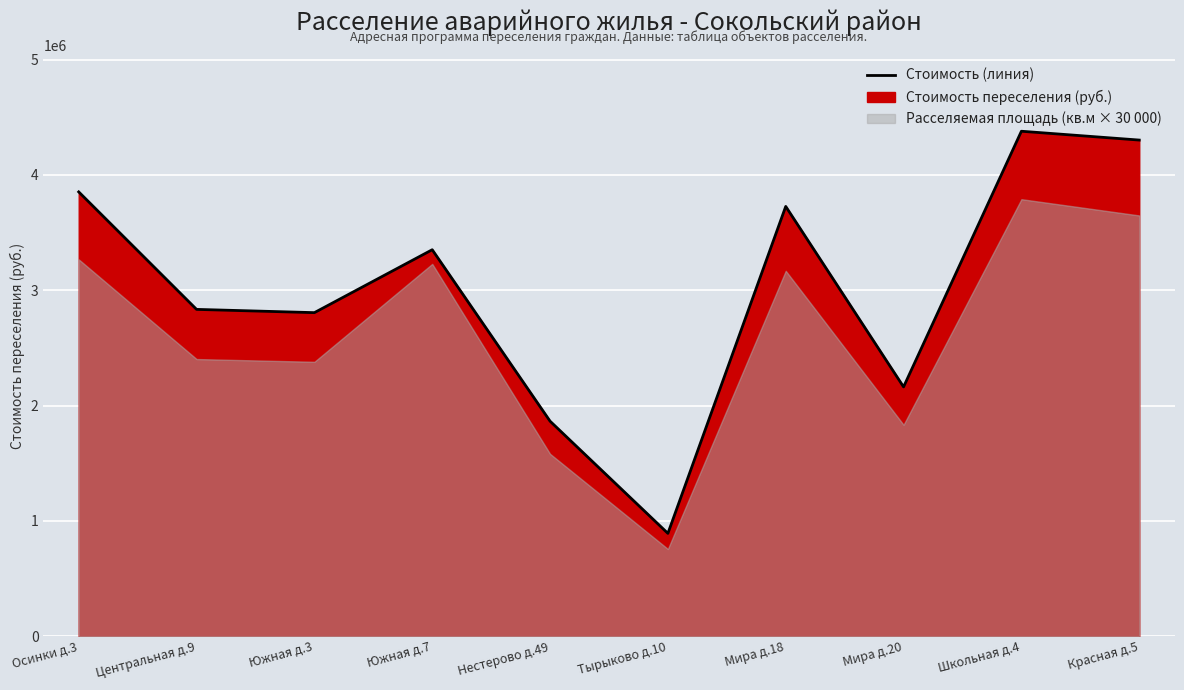

Read the value at Школьная д.4.

4378151.5